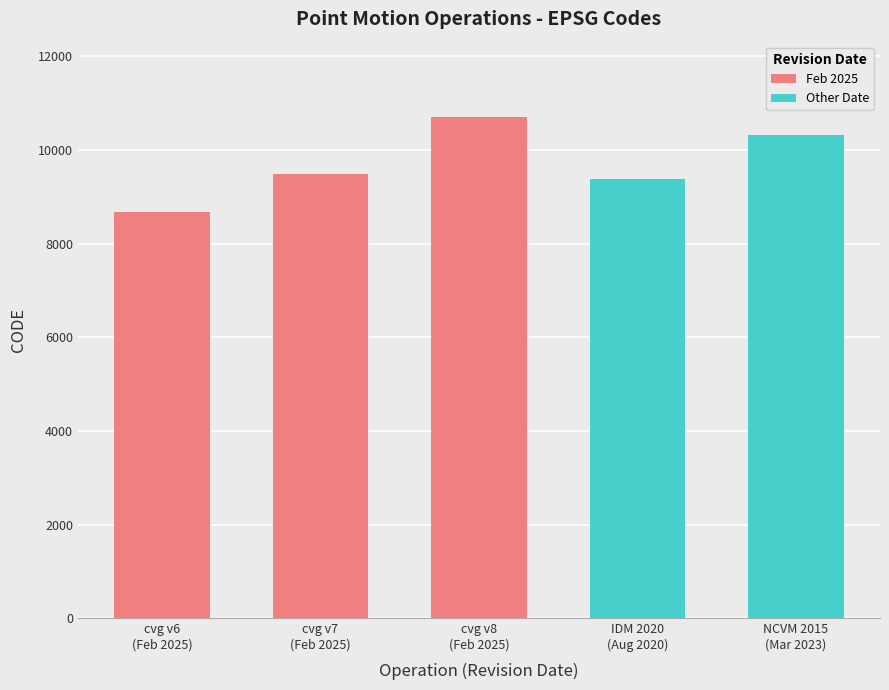

Where does the data first go above 9483?

cvg v8 (Feb 2025)